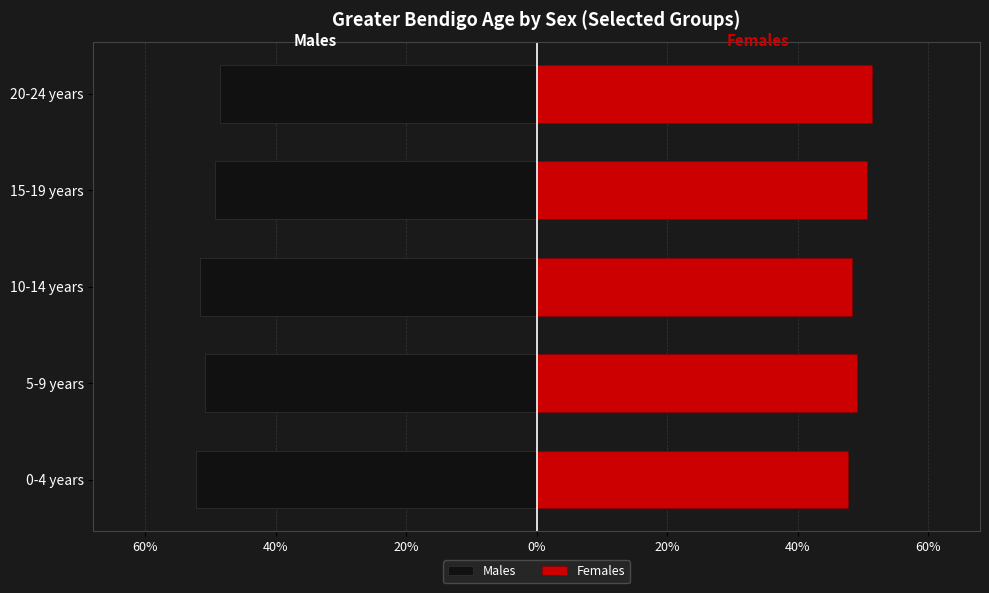

How many series are shown in this chart?

2